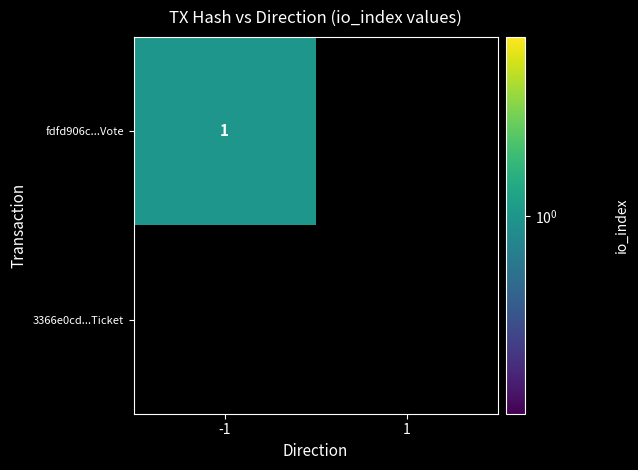

How many data points does each series have?

2